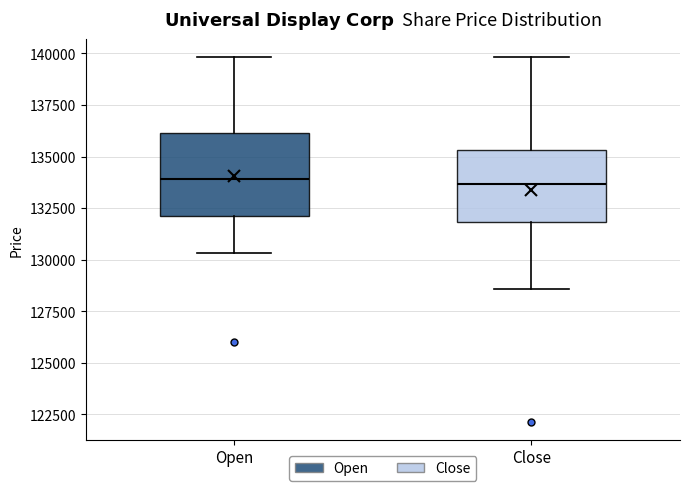

Reading left to right, transcribe this box plot: for each box, give where its median line is, the range the box spans, and where its two whiskers end, as read against the y-axis. The values are not printed on the chart, so give them approximately, as read against the axis.

Open: median 134000, box 132000 to 136000, whiskers 130500 to 140000
Close: median 133500, box 132000 to 135500, whiskers 128500 to 140000